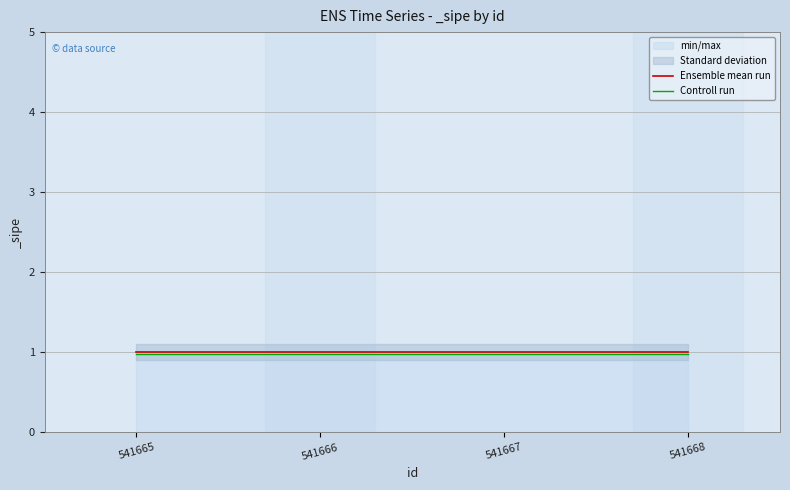

Reading left to right, what are all the values shown in this chart?

Ensemble mean run: 1.0	1.0	1.0	1.0
Controll run: 1.0	1.0	1.0	1.0